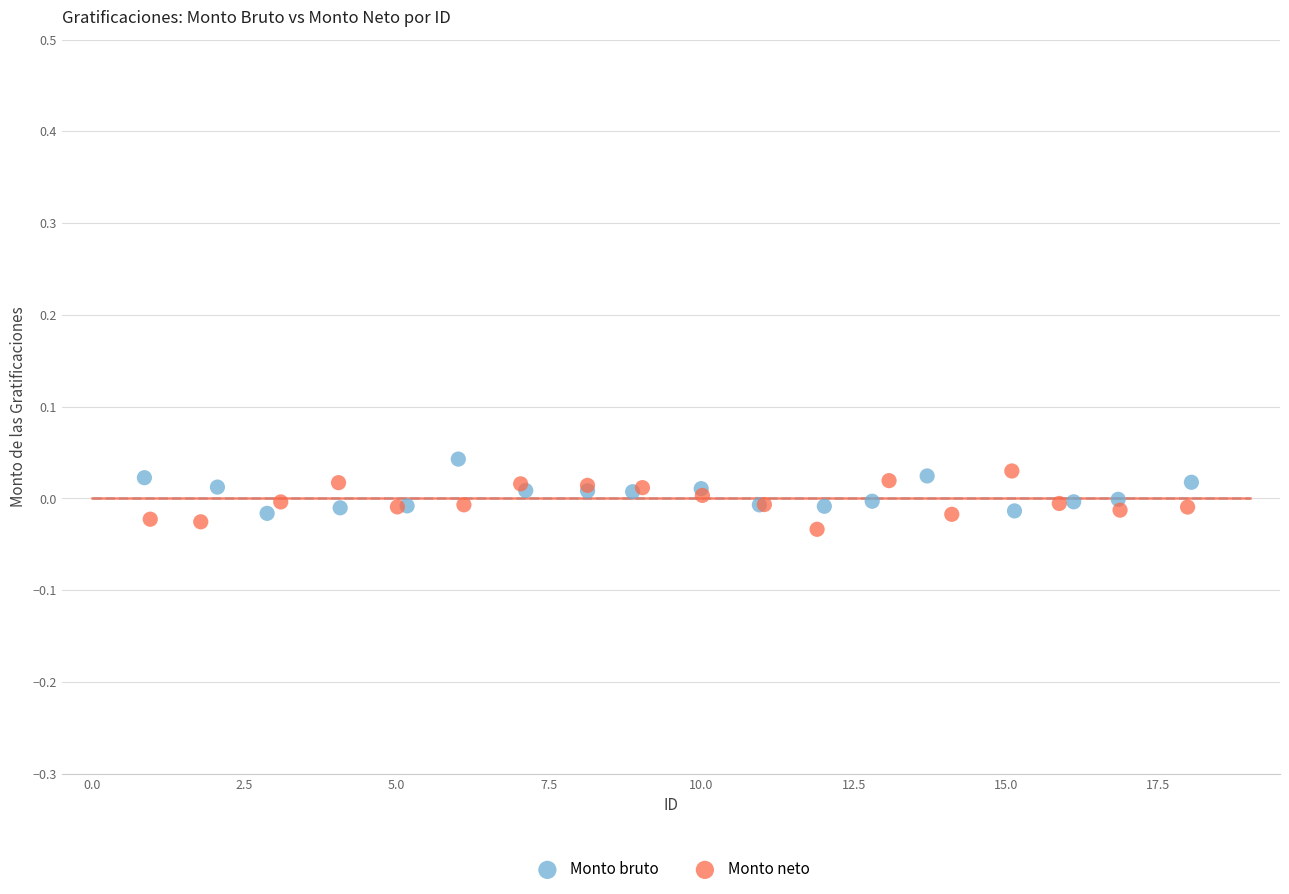

What are all the series names shown in the legend?

Monto bruto, Monto neto